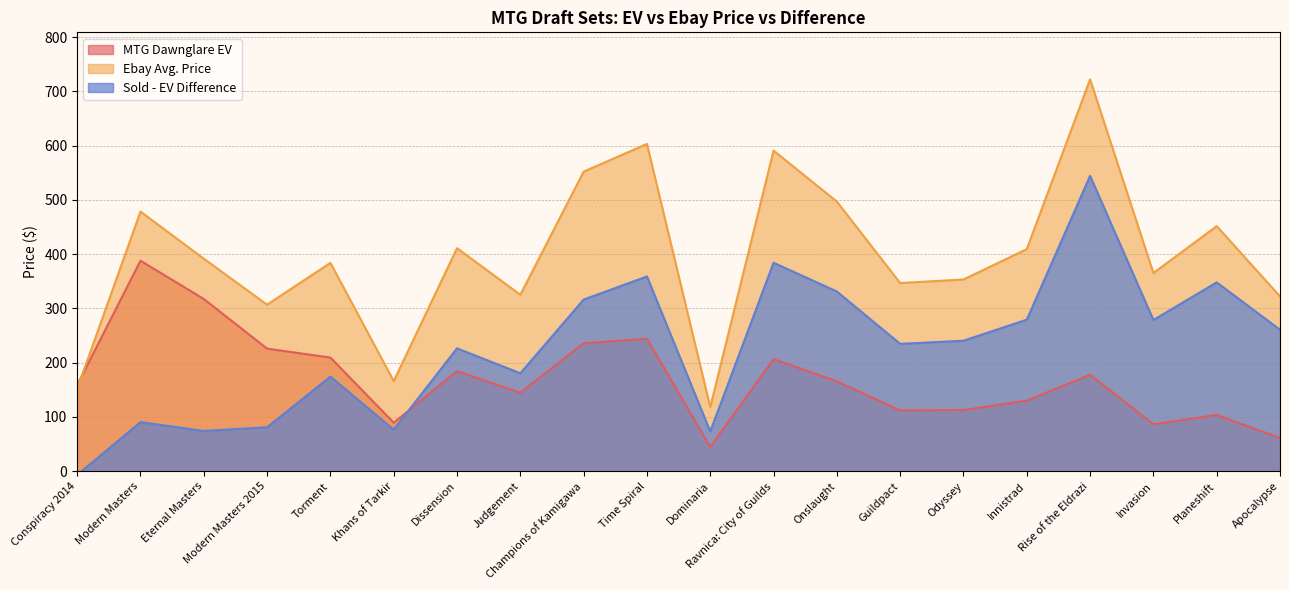

Where do Sold - EV Difference and MTG Dawnglare EV first cross each other?

Khans of Tarkir and Dissension